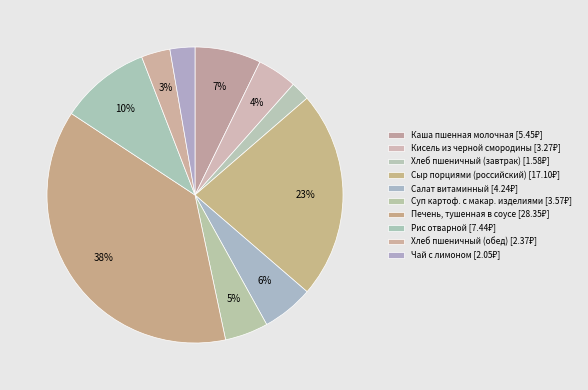

True or false: Печень, тушенная в соусе accounts for 44% of the total.

False